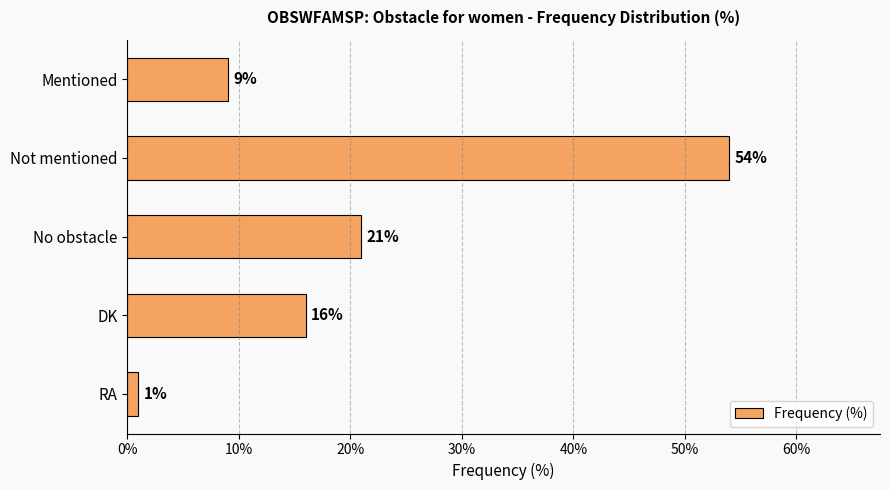

Are the bars horizontal?

Yes